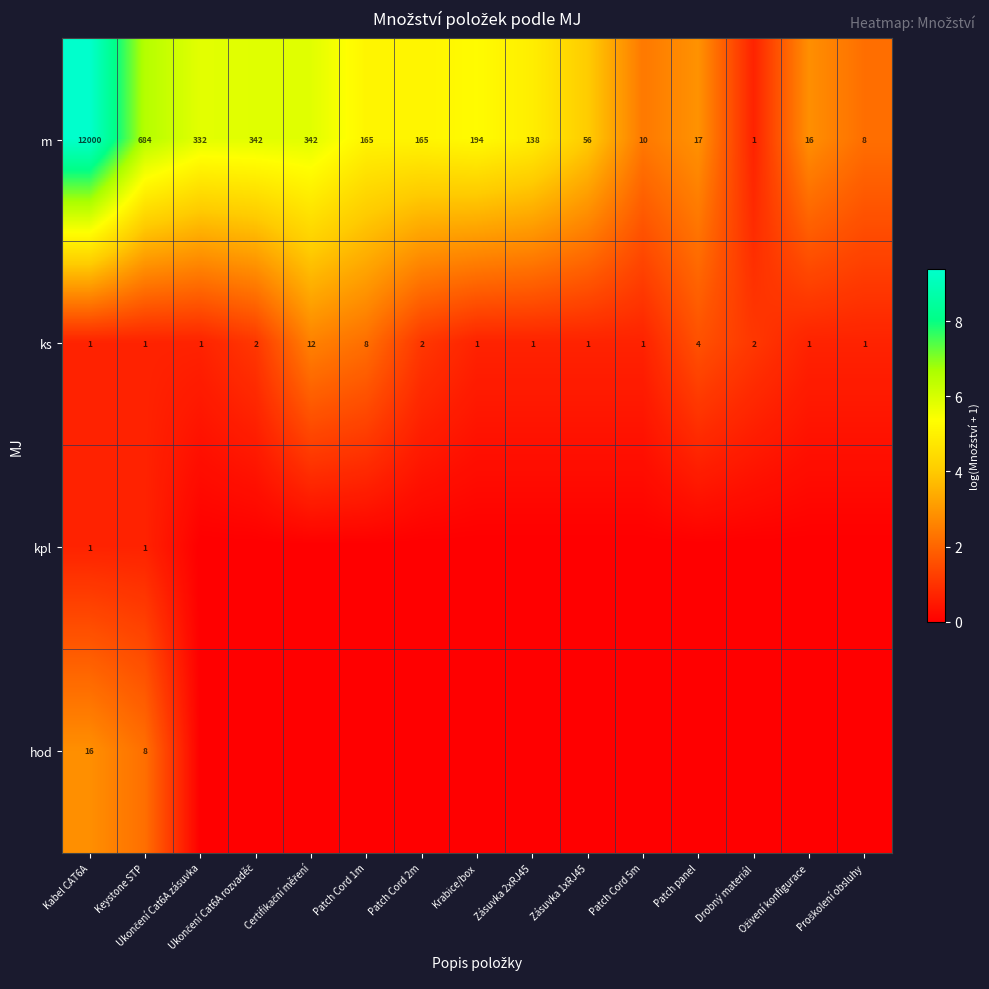

What is the average value of the m series?

965